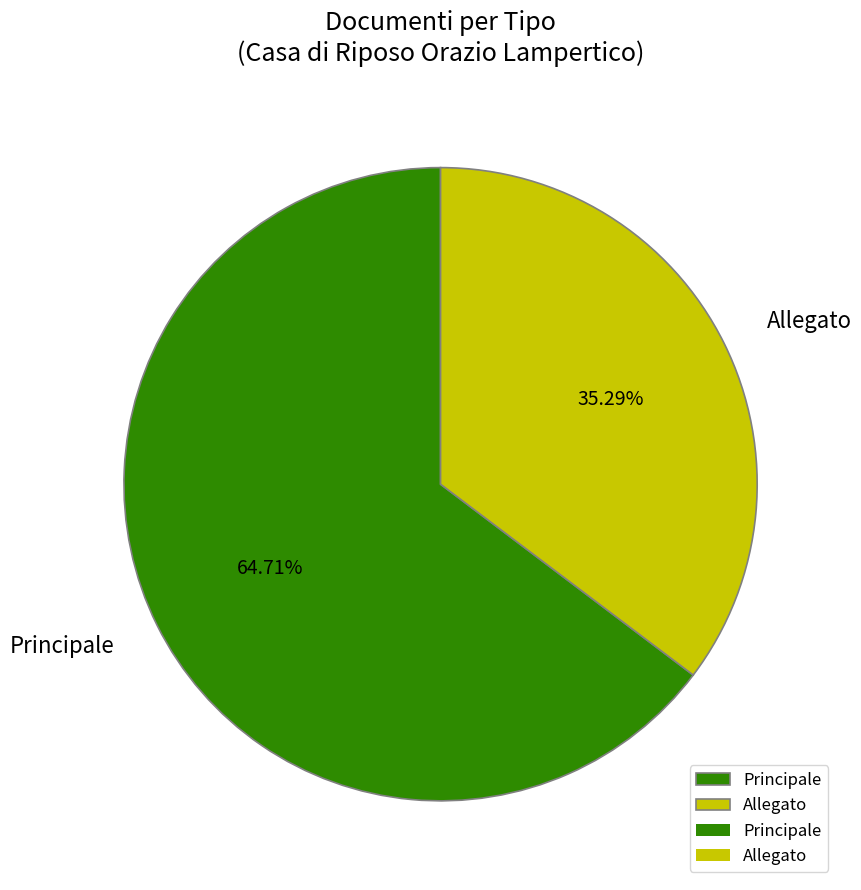

Which slice is the smallest?

Allegato